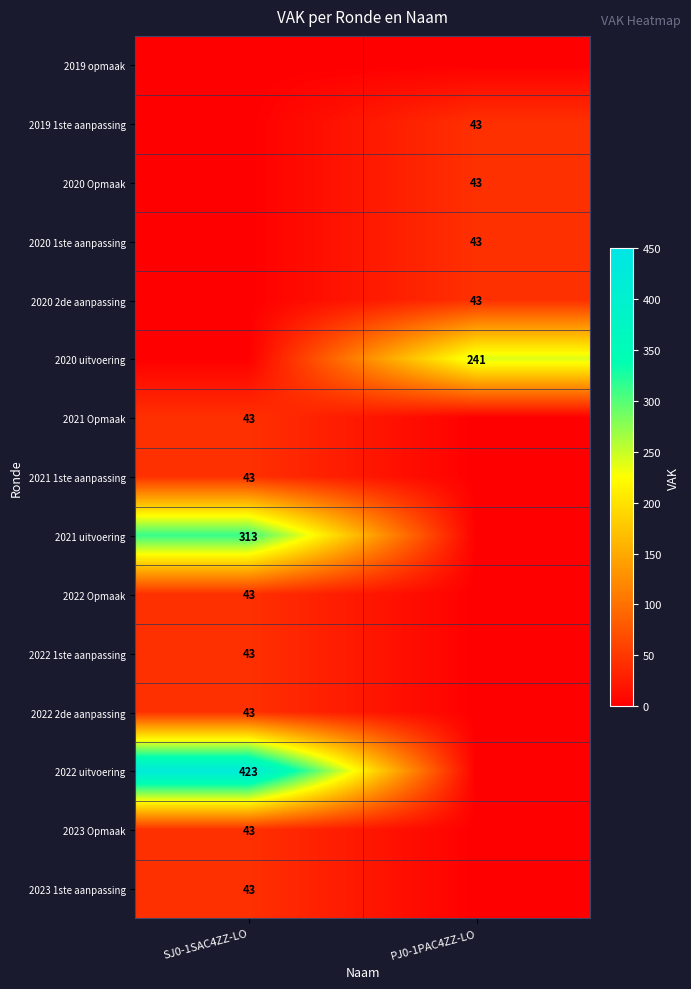

The value of 2021 1ste aanpassing at SJ0-1SAC4ZZ-LO is 65. True or false?

False